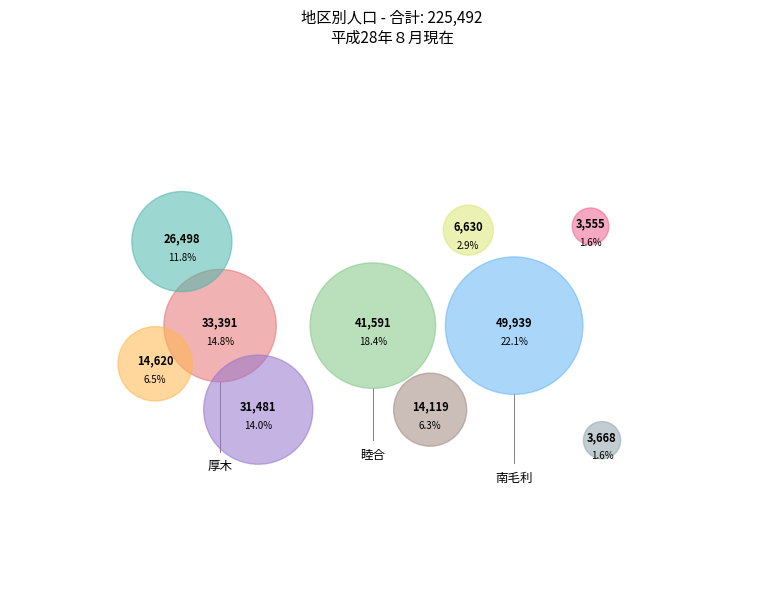

What is the ratio of the value at 相川 to the value at 睦合?

0.3